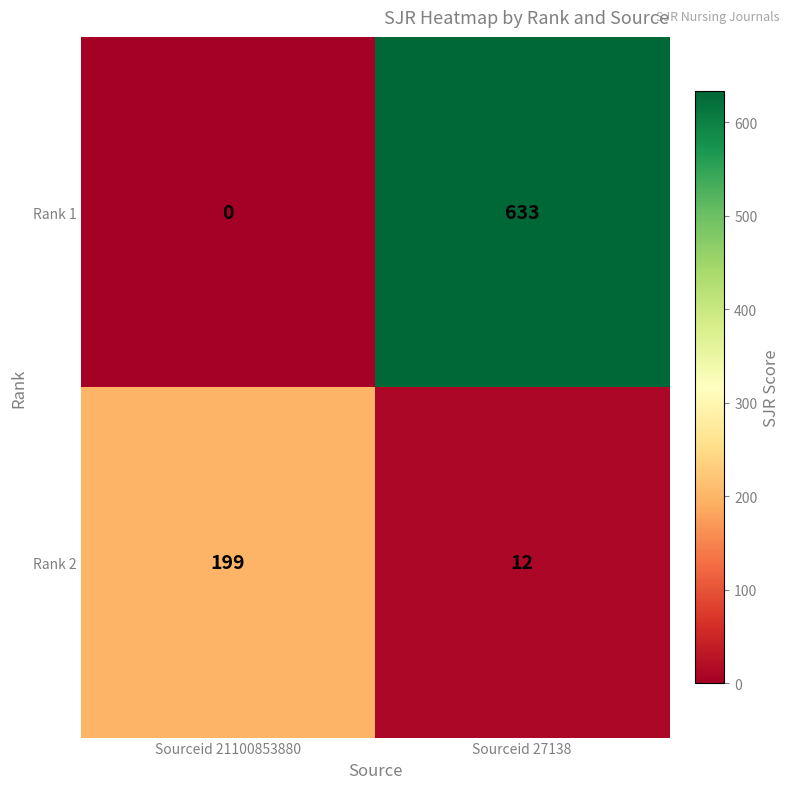

What is the difference between the highest and lowest values at Sourceid 21100853880?

199